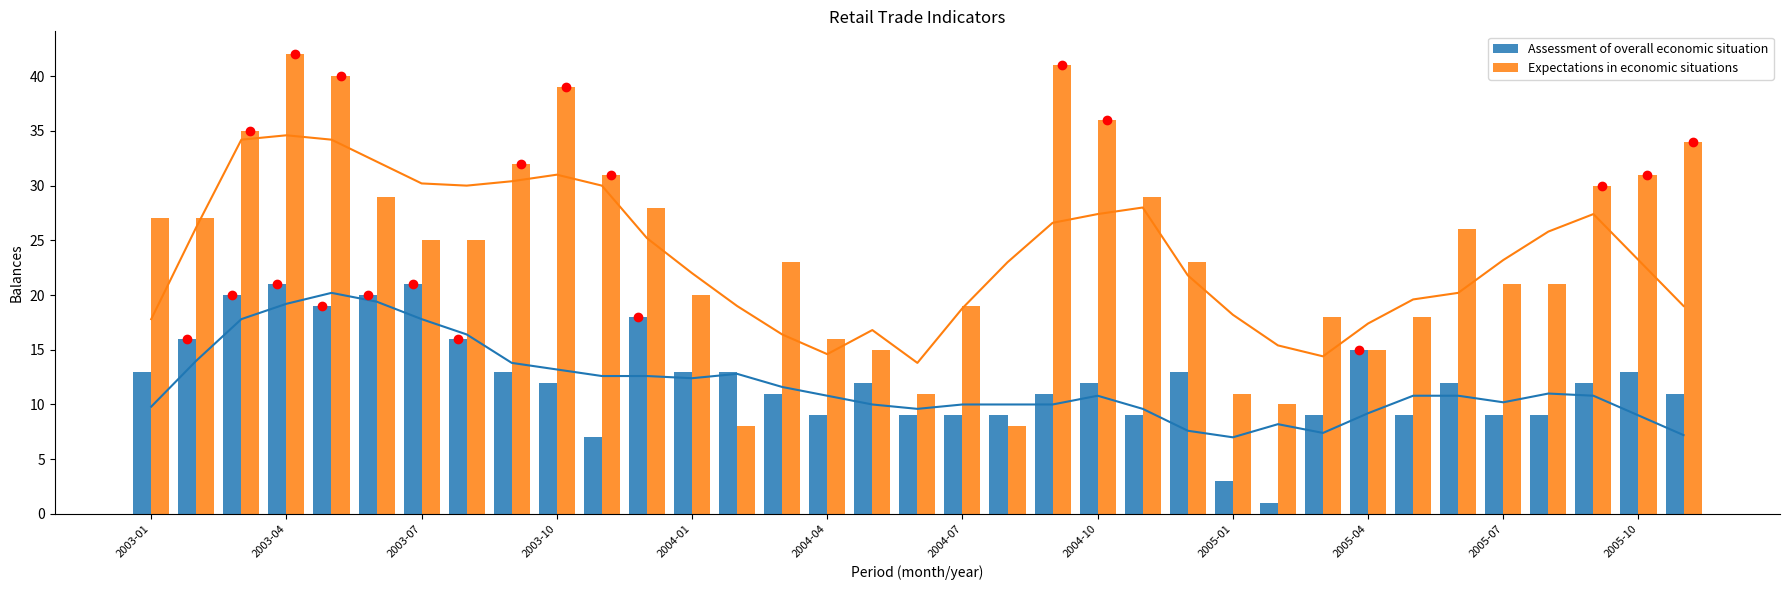

What is the sum of all Assessment of overall economic situation values?

429